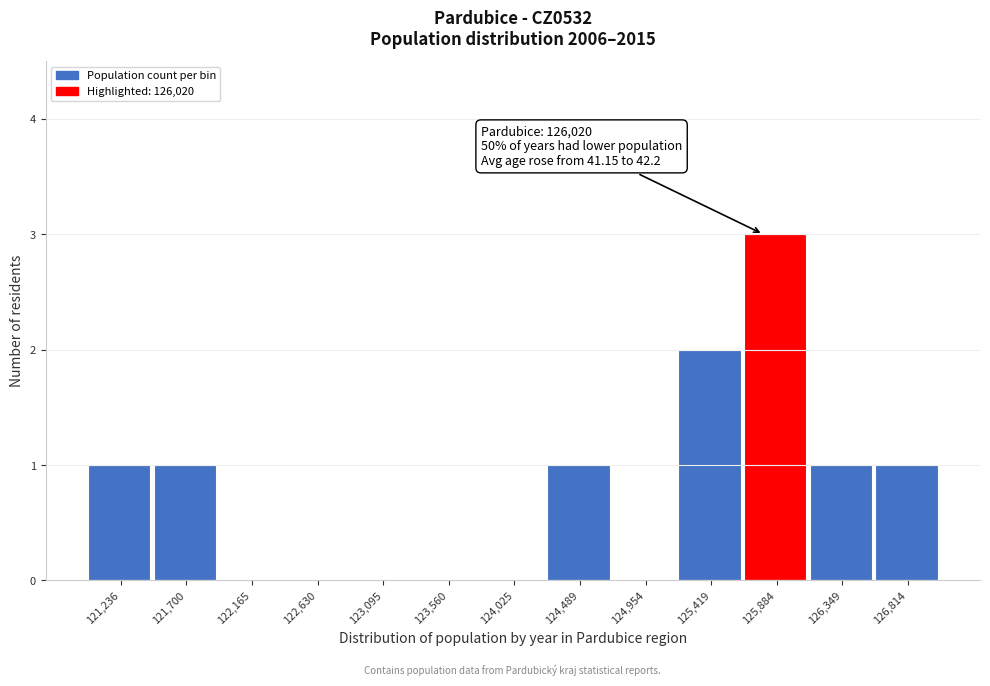

Reading left to right, what are all the values shown in this chart?

121,236=1	121,700=1	122,165=0	122,630=0	123,095=0	123,560=0	124,025=0	124,489=1	124,954=0	125,419=2	125,884=3	126,349=1	126,814=1